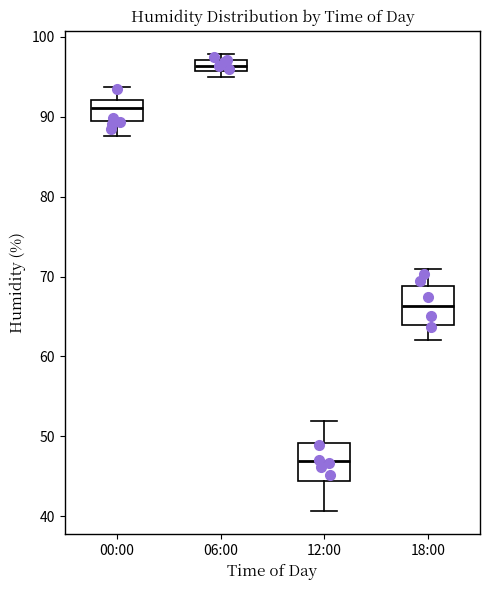

Where is the lower edge of the box for 06:00 on the y-axis? The values are not printed on the chart, so give them approximately, as read against the axis.

96